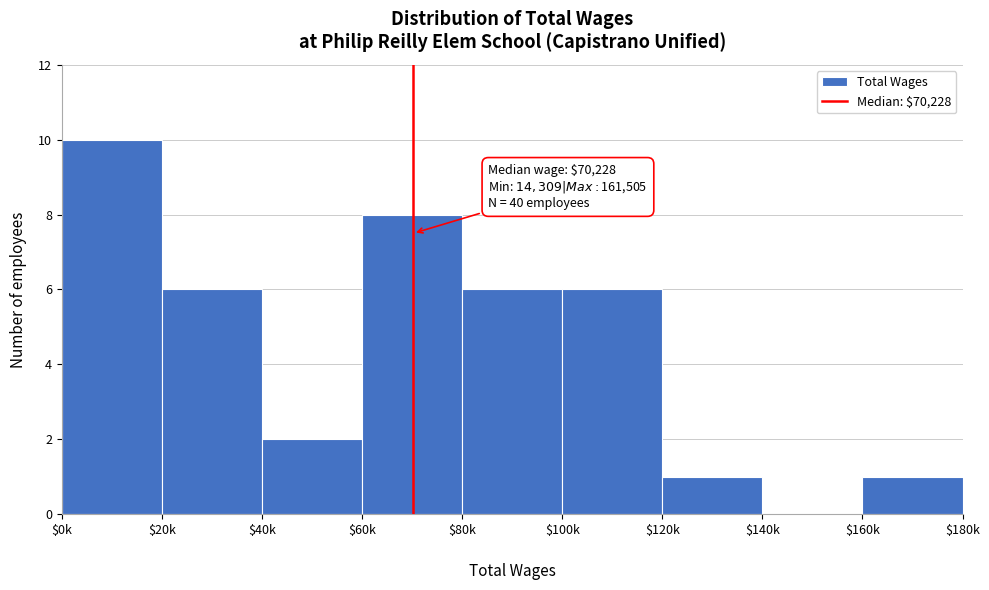

What is the maximum value shown in the chart?

10